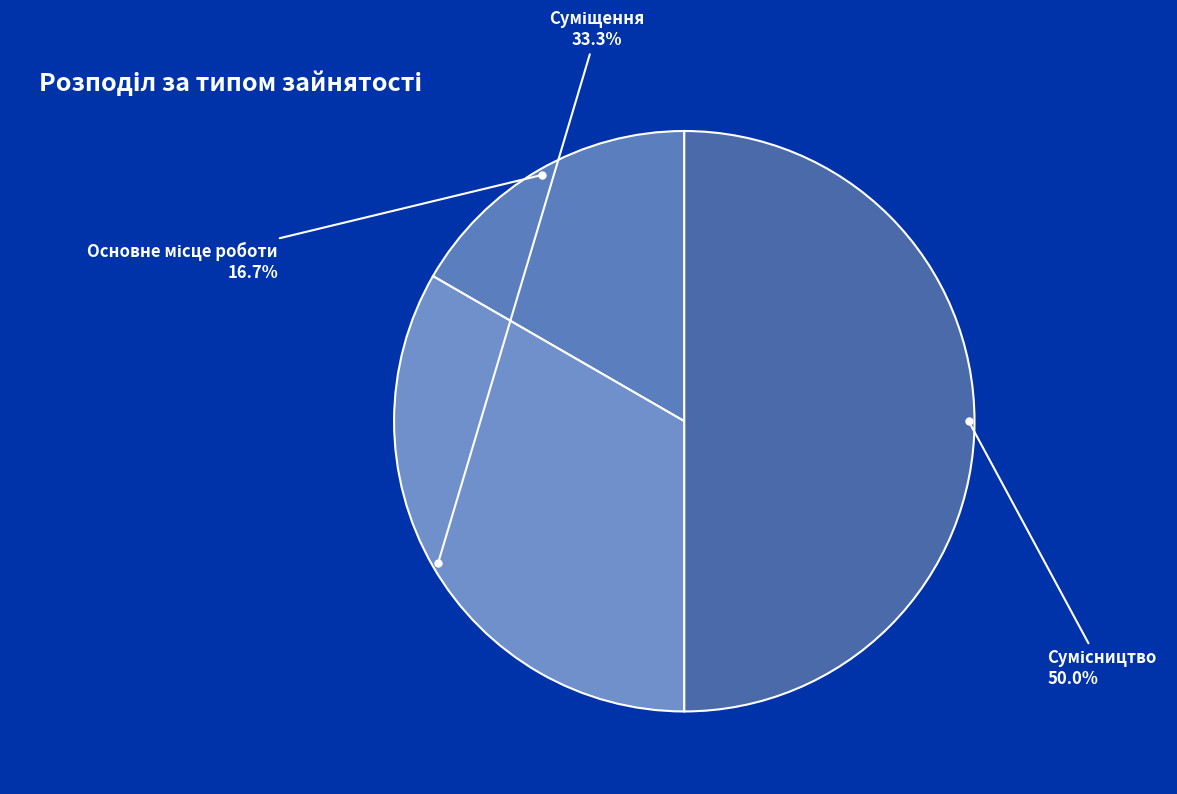

To the nearest percent, what is the average slice percentage?

33%